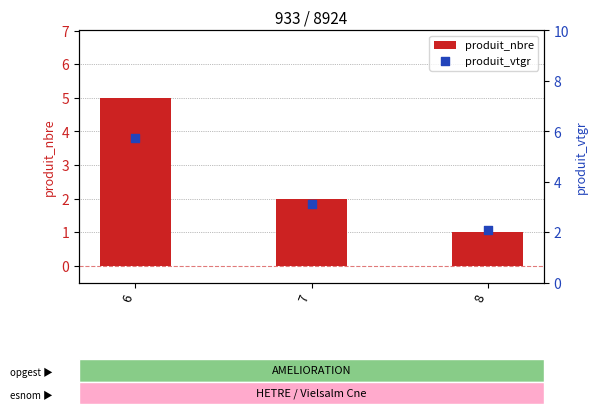

What is the total value across all series at 7?

5.1